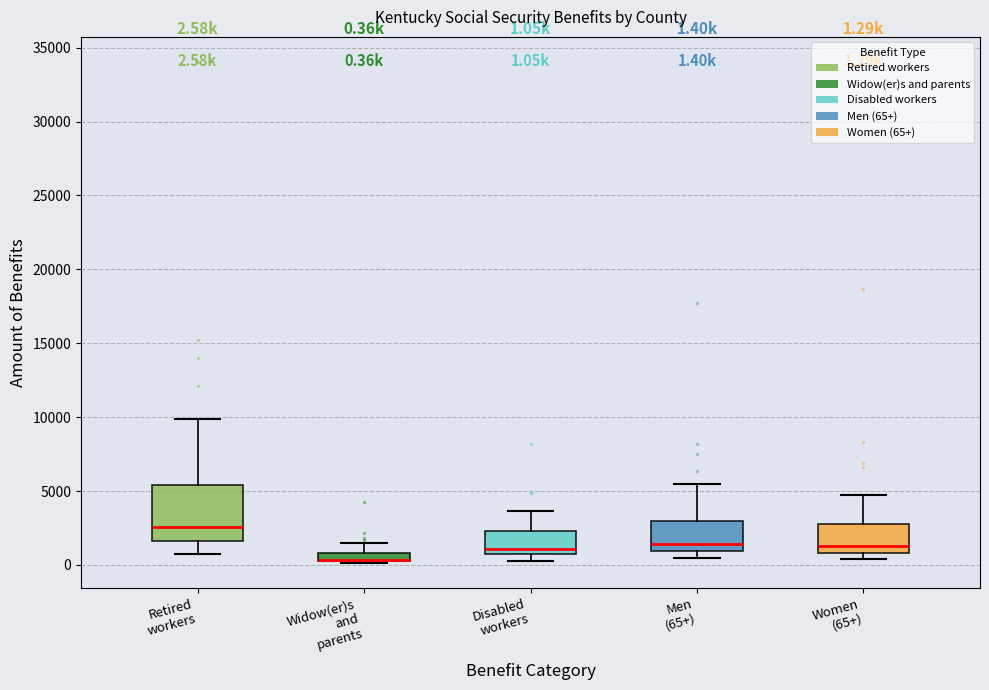

Comparing the boxes themselves (not the whiskers), which one is the tallest?

Retired workers